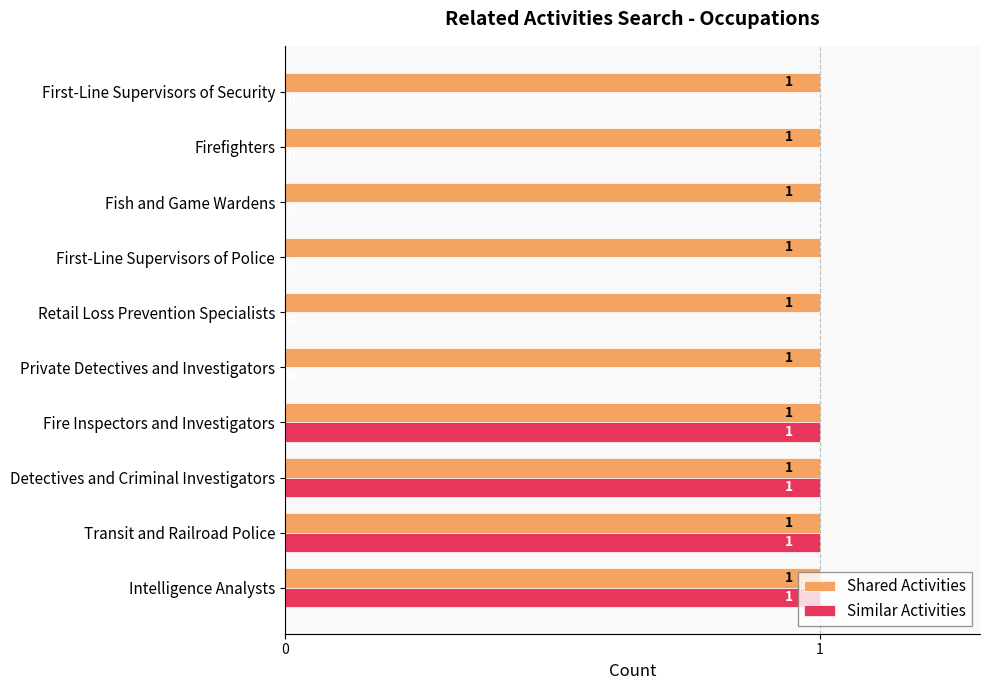

The Shared Activities series shows 1 at Retail Loss Prevention Specialists. True or false?

True